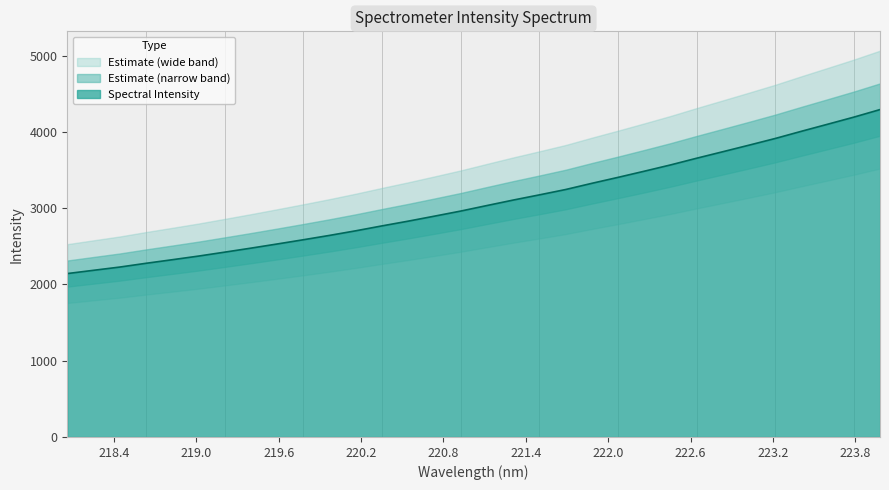

Rank the categories by value from highest to lowest.

223.9802, 223.7895, 223.5987, 223.408, 223.2172, 223.0264, 222.8355, 222.6447, 222.4538, 222.263, 222.0721, 221.8812, 221.6902, 221.4993, 221.3083, 221.1174, 220.9264, 220.7354, 220.5444, 220.3533, 220.1623, 219.9712, 219.7801, 219.589, 219.3979, 219.2067, 219.0156, 218.8244, 218.6332, 218.442, 218.2508, 218.0596